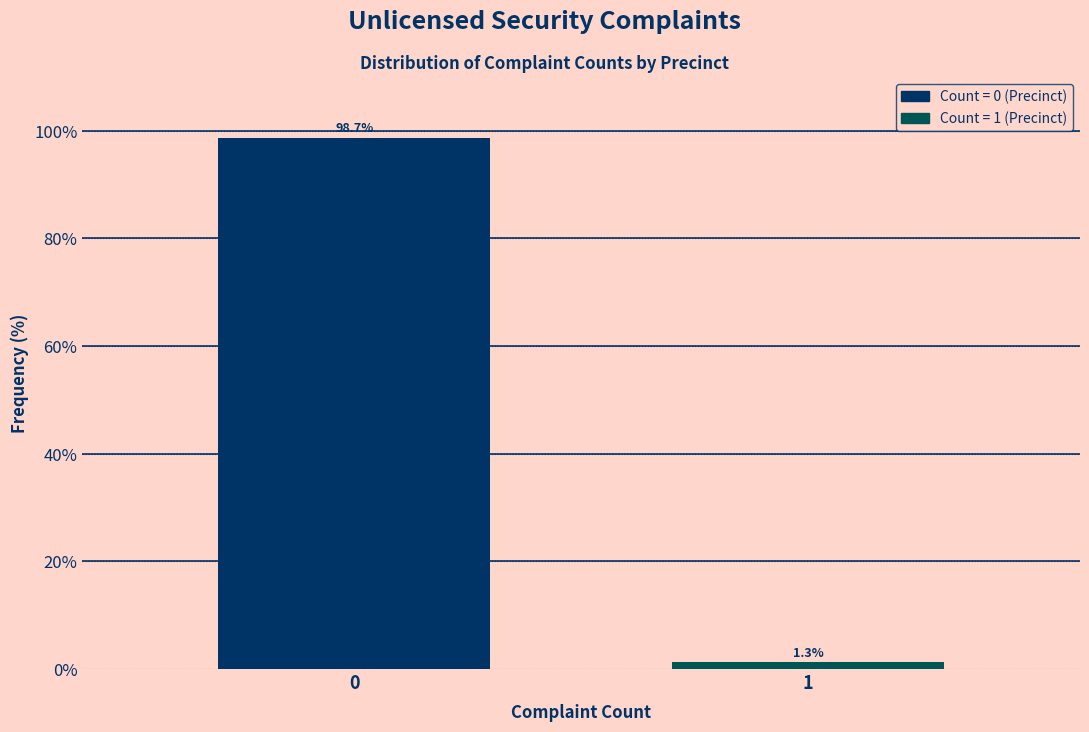

Reading left to right, what are all the values shown in this chart?

0=98.7	1=1.3